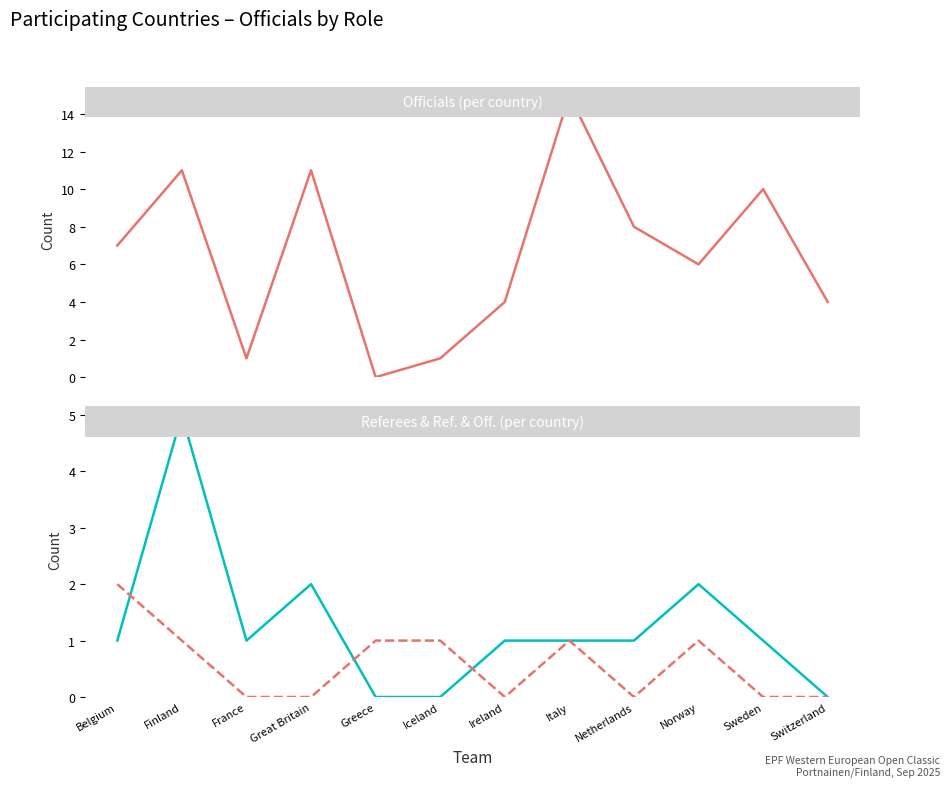

What is the highest value of the Officials series?

15